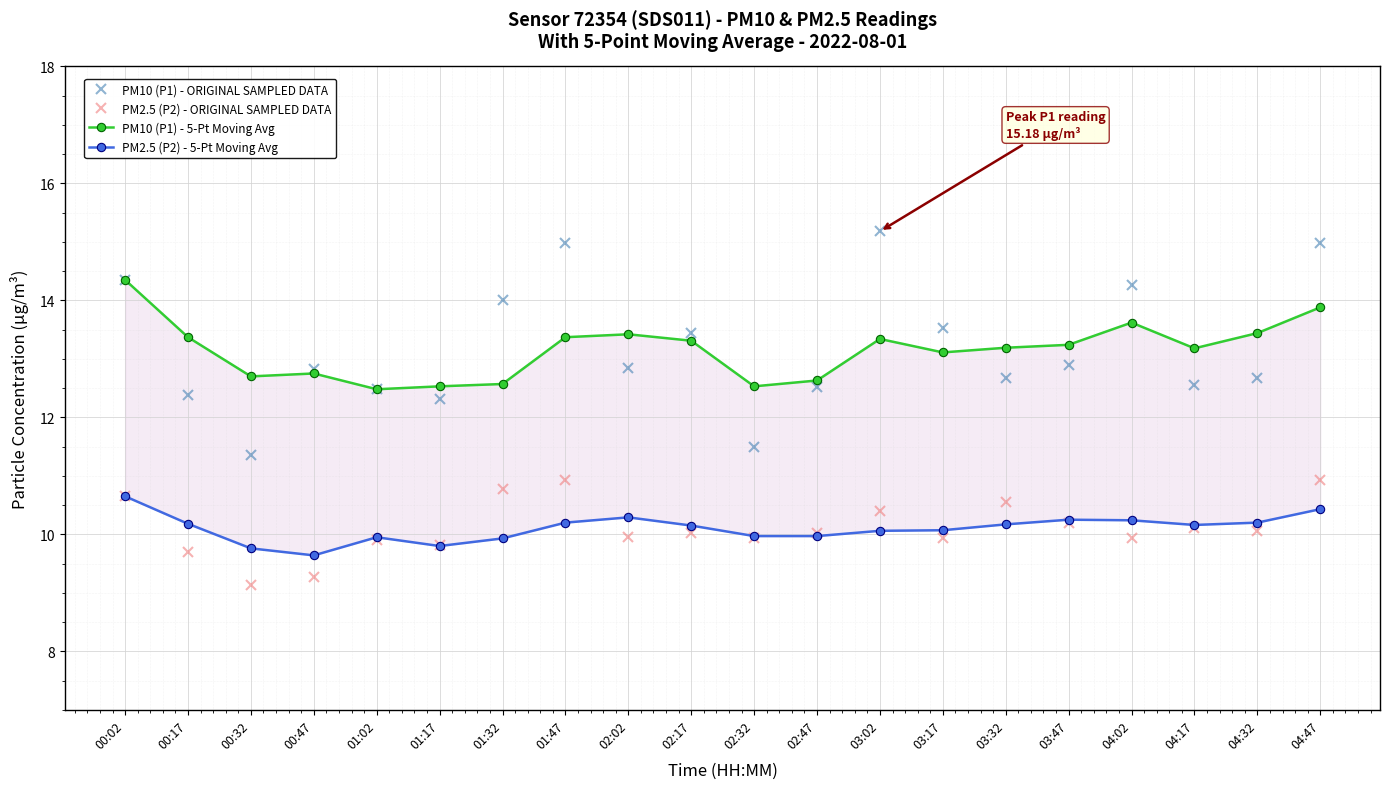

What position from the left is 00:02?

1